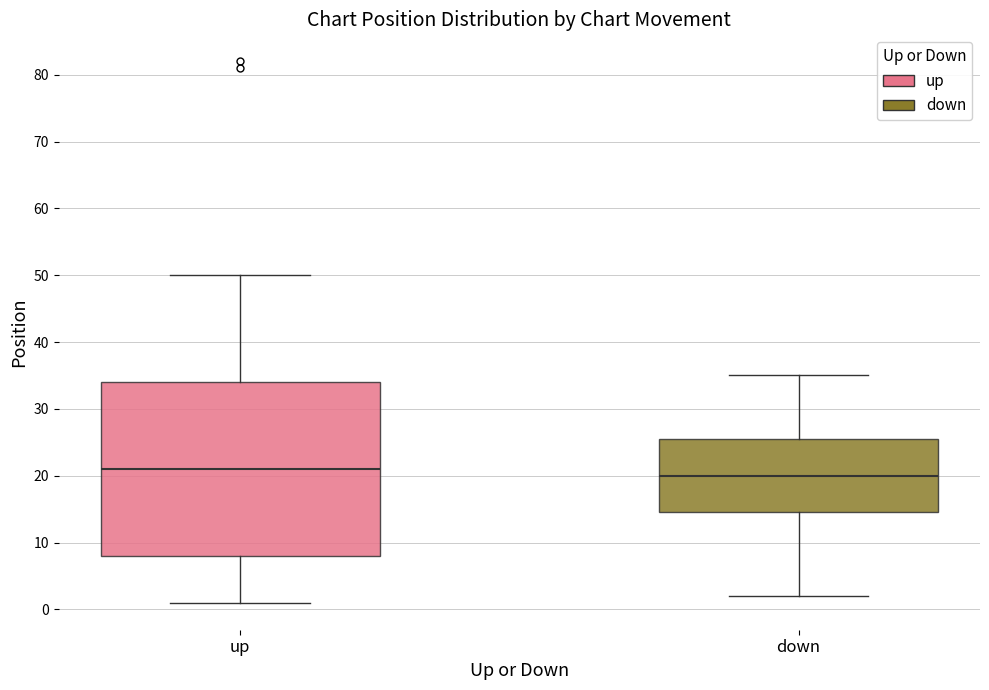

Reading left to right, transcribe this box plot: for each box, give where its median line is, the range the box spans, and where its two whiskers end, as read against the y-axis. The values are not printed on the chart, so give them approximately, as read against the axis.

up: median 21, box 8 to 34, whiskers 1 to 50
down: median 20, box 15 to 26, whiskers 2 to 35